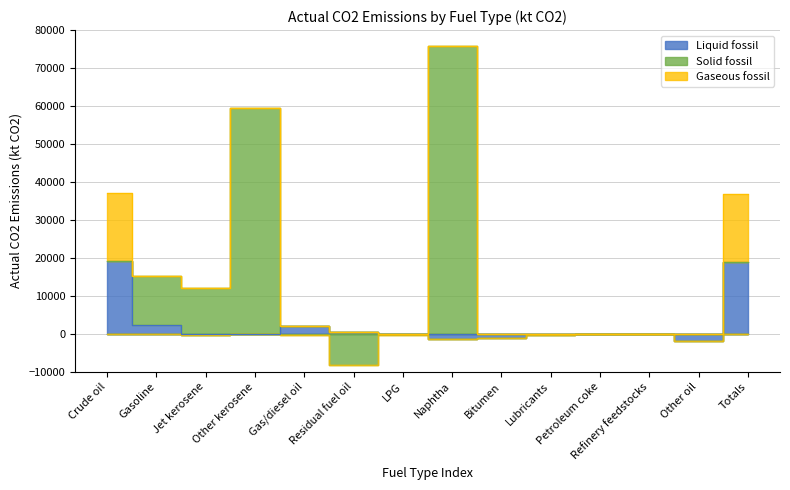

Is the value of Liquid fossil at Residual fuel oil greater than the value of Solid fossil at Petroleum coke?

Yes